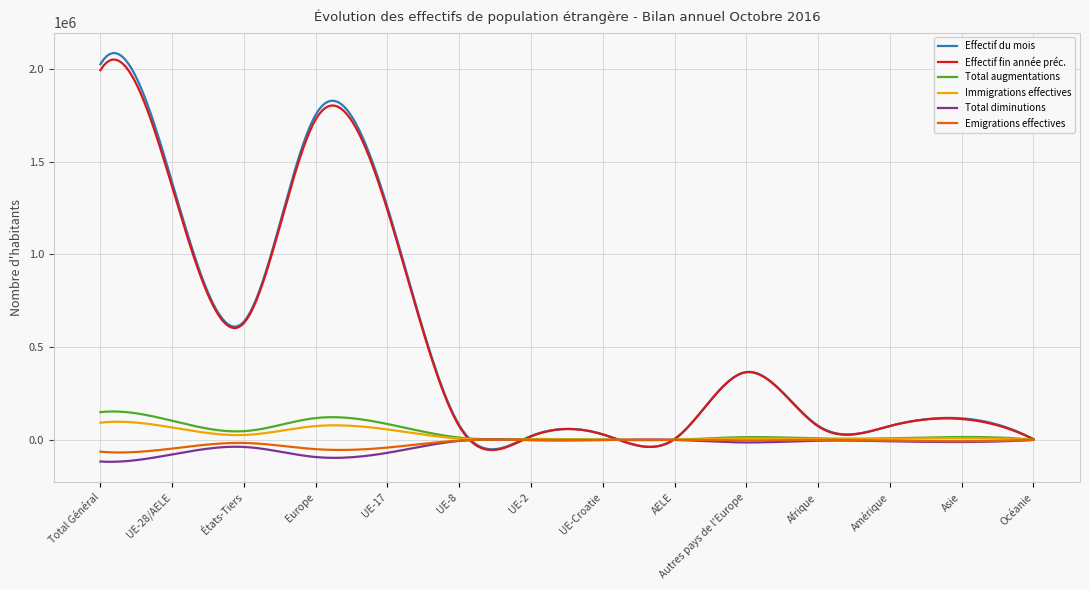

What is the smallest value displayed?

-118440.8